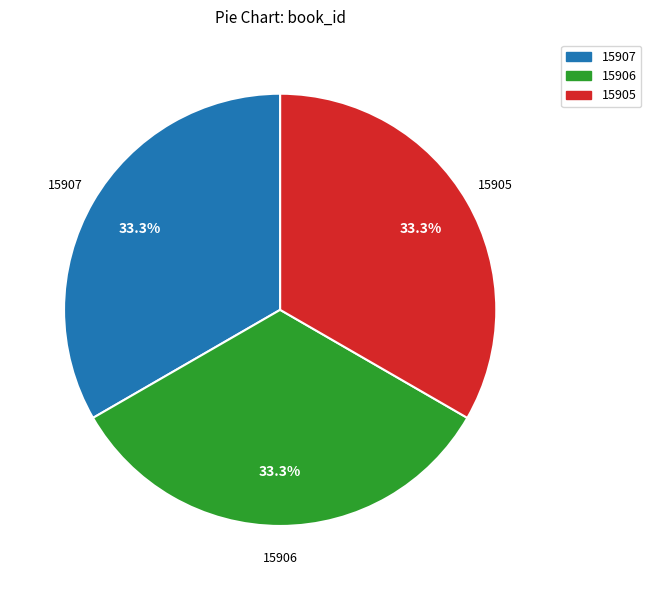

Count the number of slices in the pie.

3